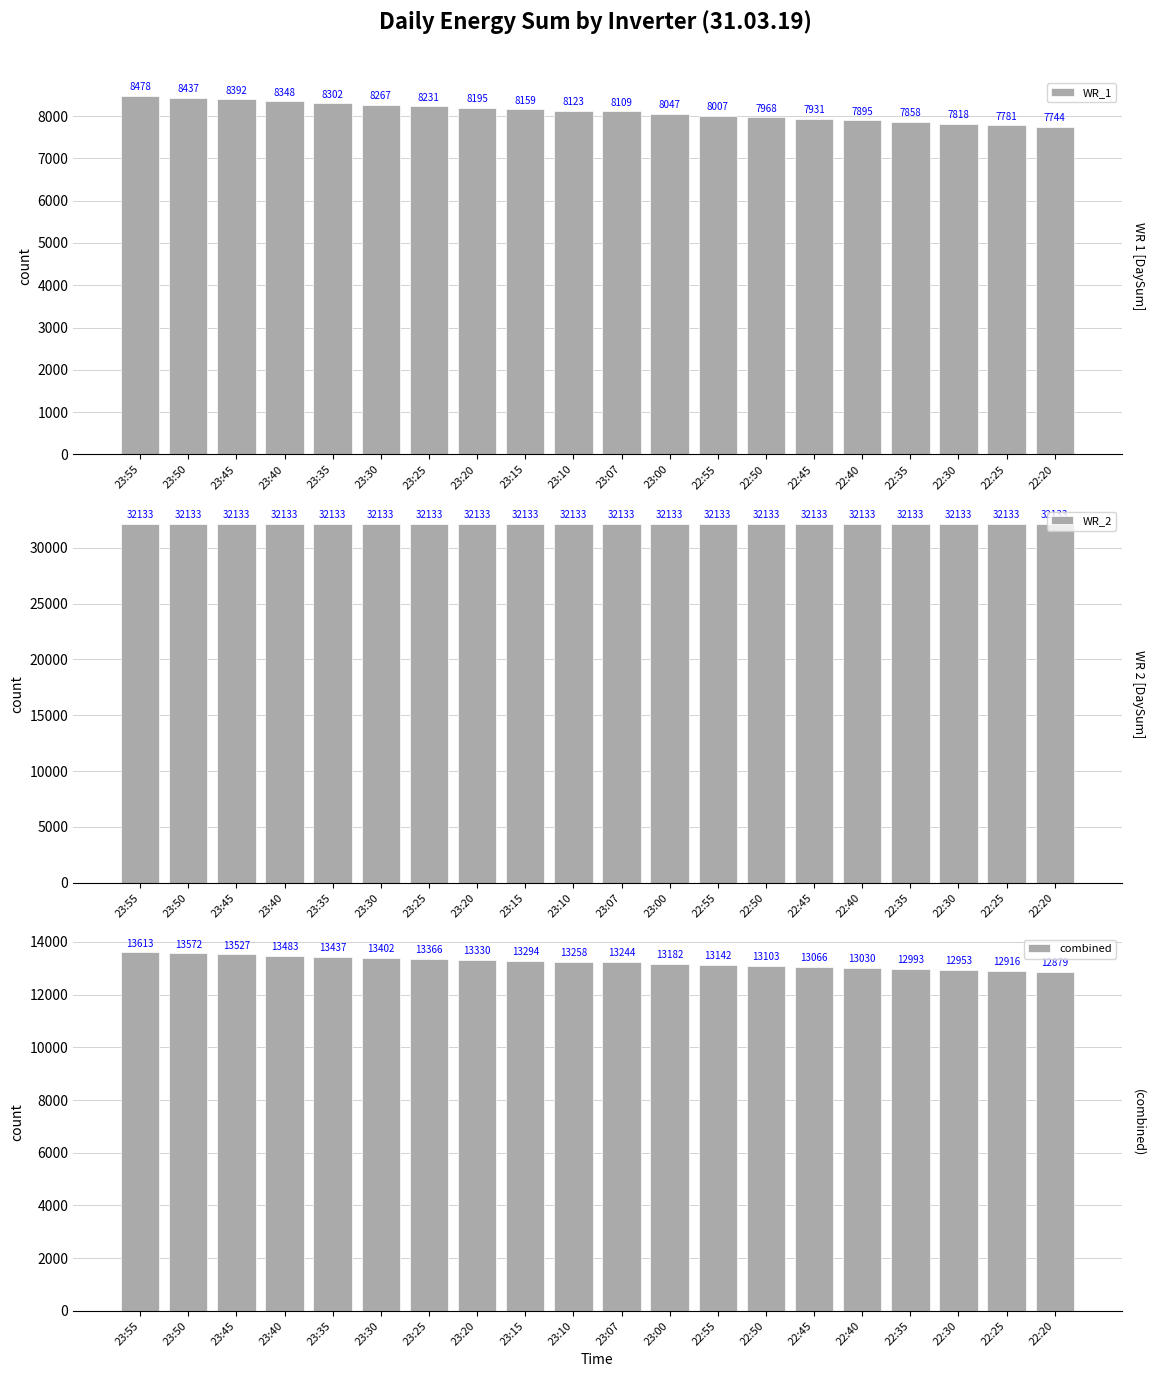

The WR_1 series shows 8109 at 23:07. True or false?

True